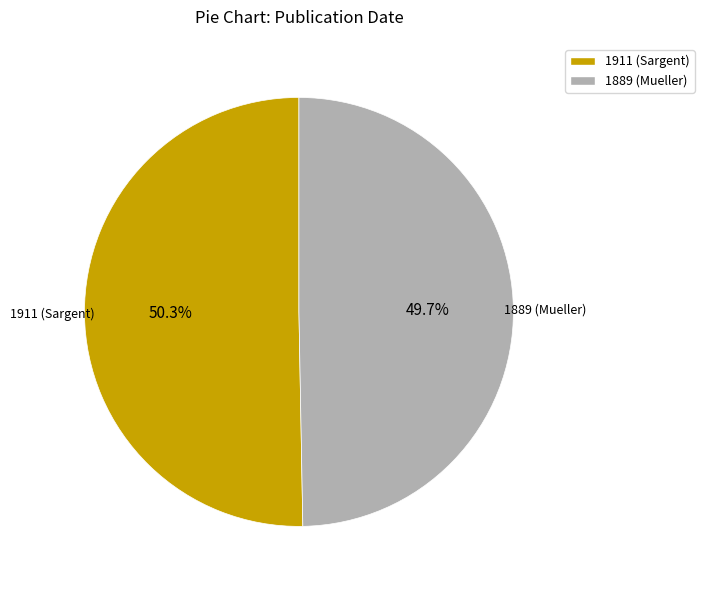

To the nearest percent, what is the difference between the largest and smallest slice percentages?

1%